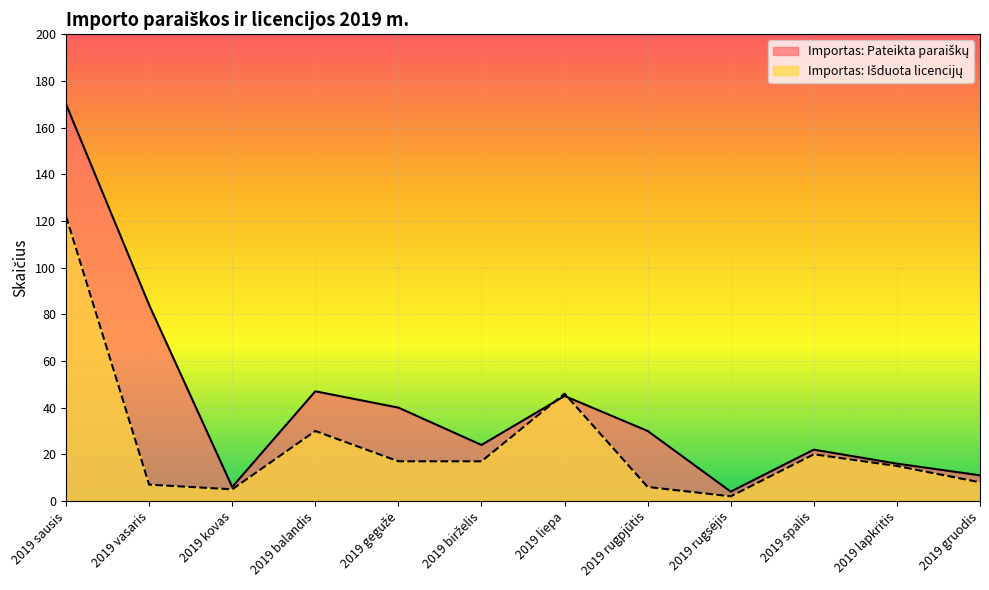

Which series has the largest total across all categories?

Importas: Pateikta paraiškų